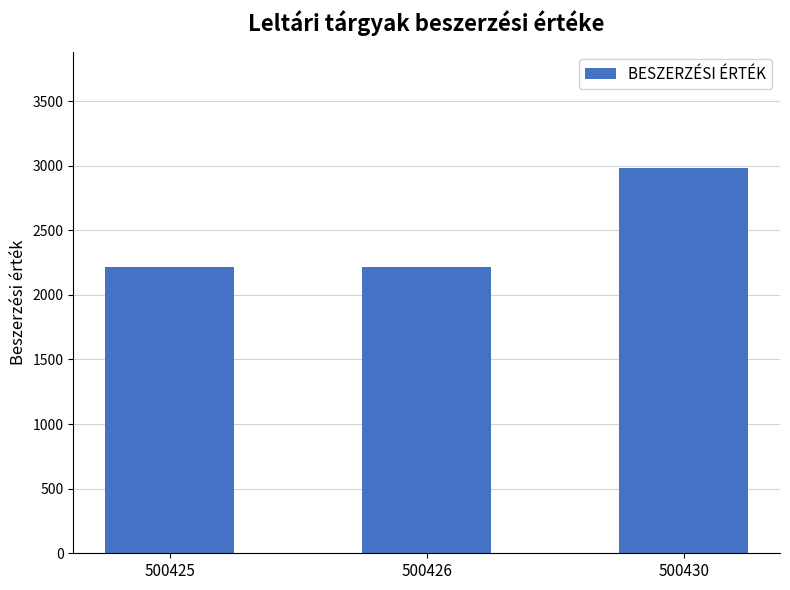

Is it true that the value at 500425 is 2219.5?

True